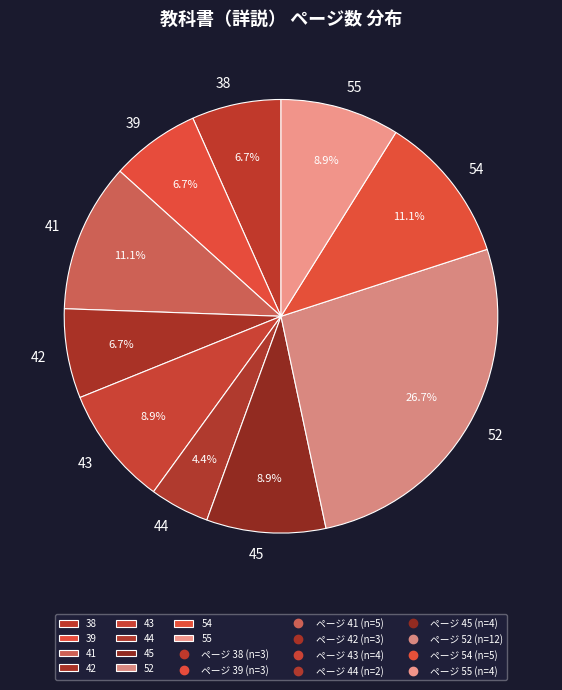

Does 52 account for over 50% of the chart?

No